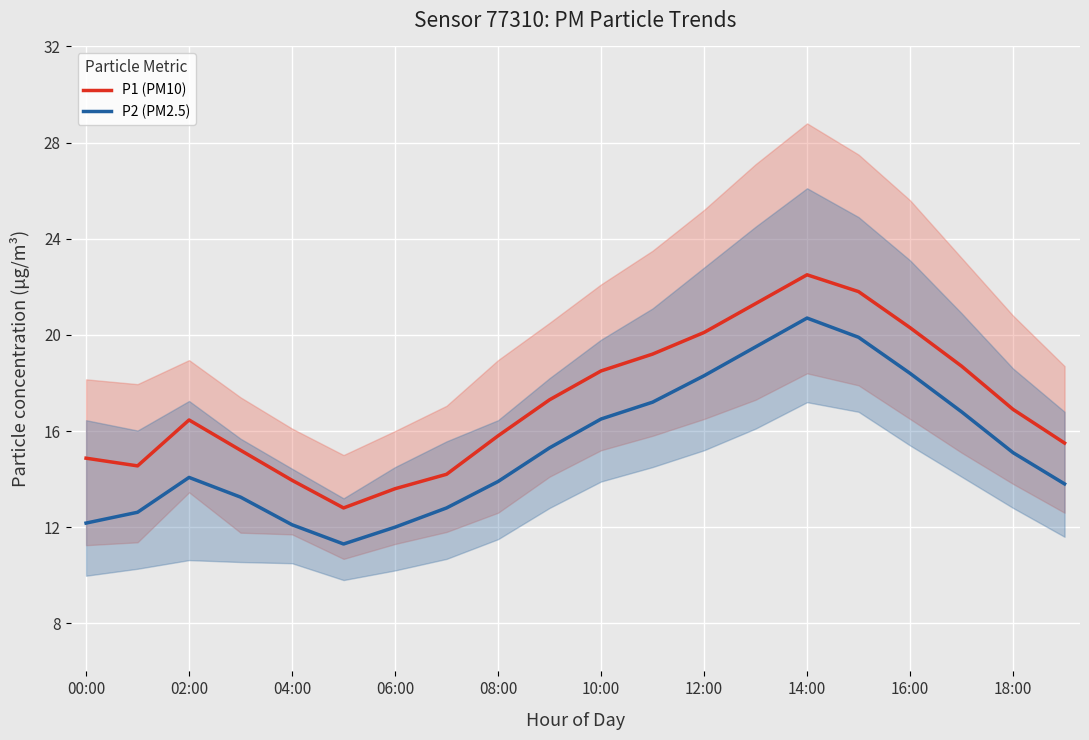

Is it true that P1 (PM10) equals 18.5 at 10:00?

True